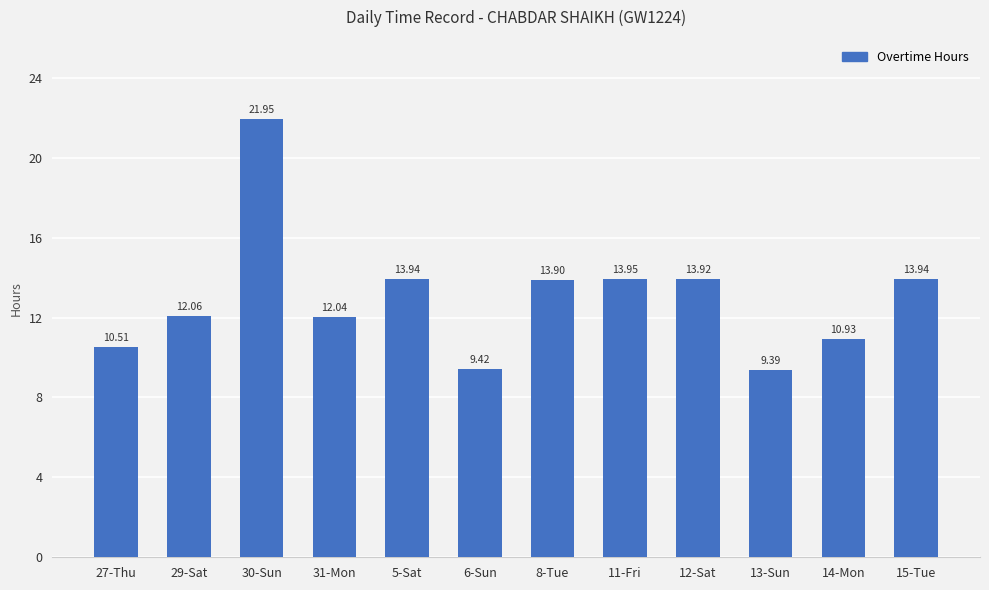

Is it true that the value at 14-Mon is 14.4?

False